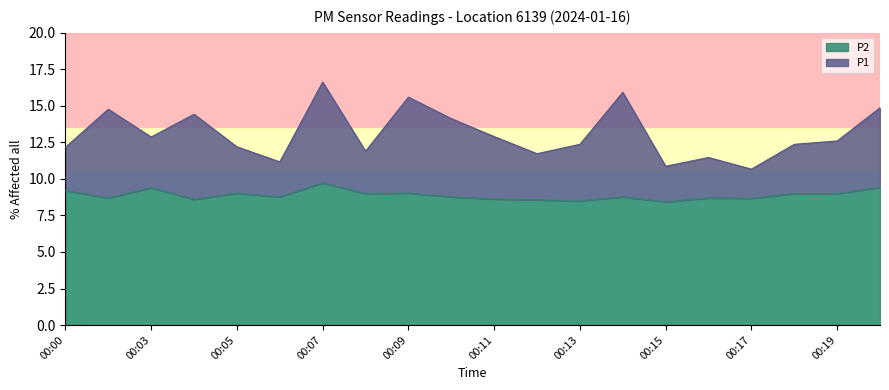

What is the difference between the second highest and minimum values in the P1 series?

5.3